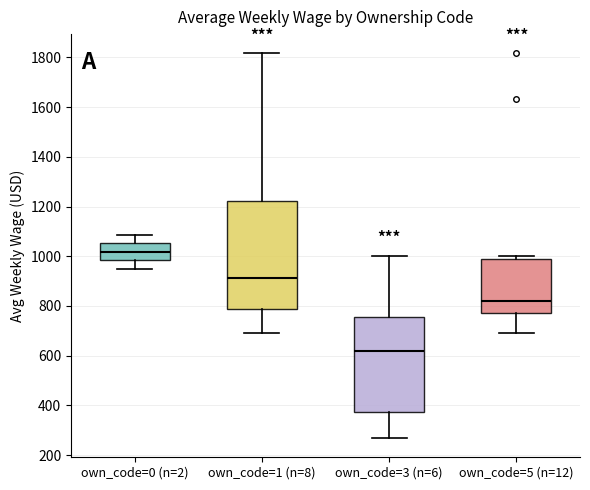

Where is the upper edge of the box for own_code=1 (n=8) on the y-axis? The values are not printed on the chart, so give them approximately, as read against the axis.

1220